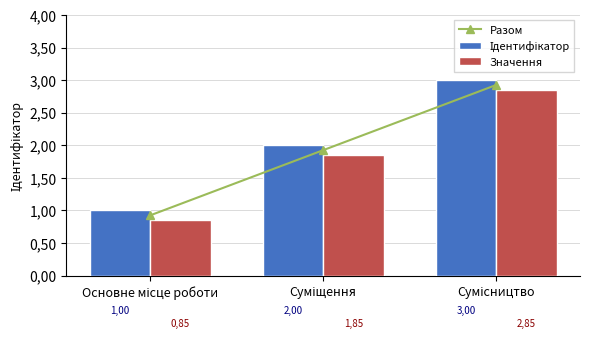

Where does the Ідентифікатор series first go above 2?

Сумісництво